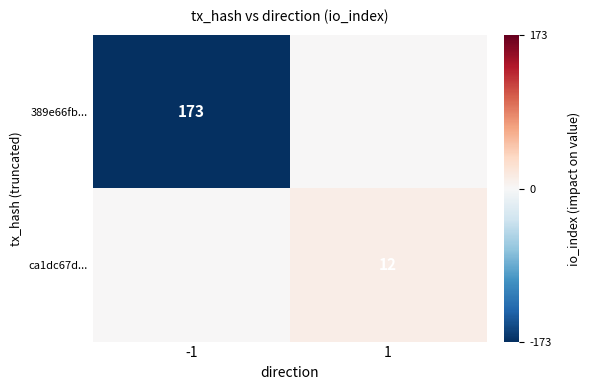

The 389e66fb... series shows 173 at -1. True or false?

True